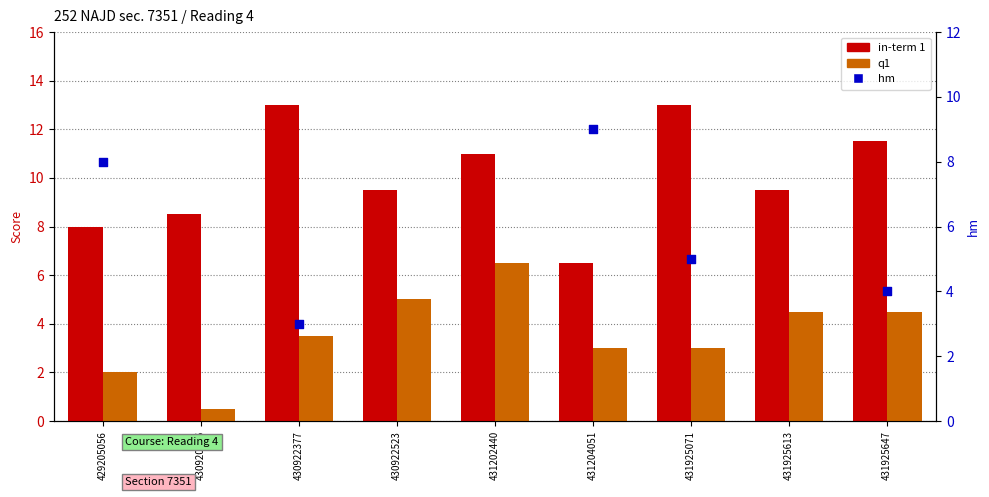

Which series has the widest spread of Y values?

in-term 1